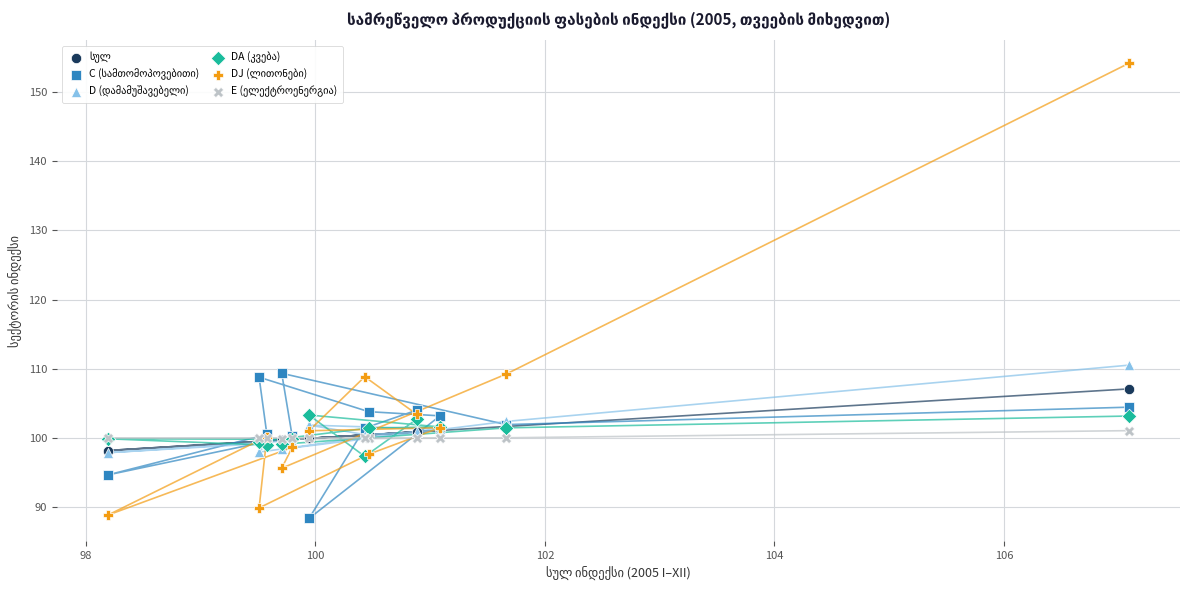

Across all series, what Y value is closest to 121?

110.5